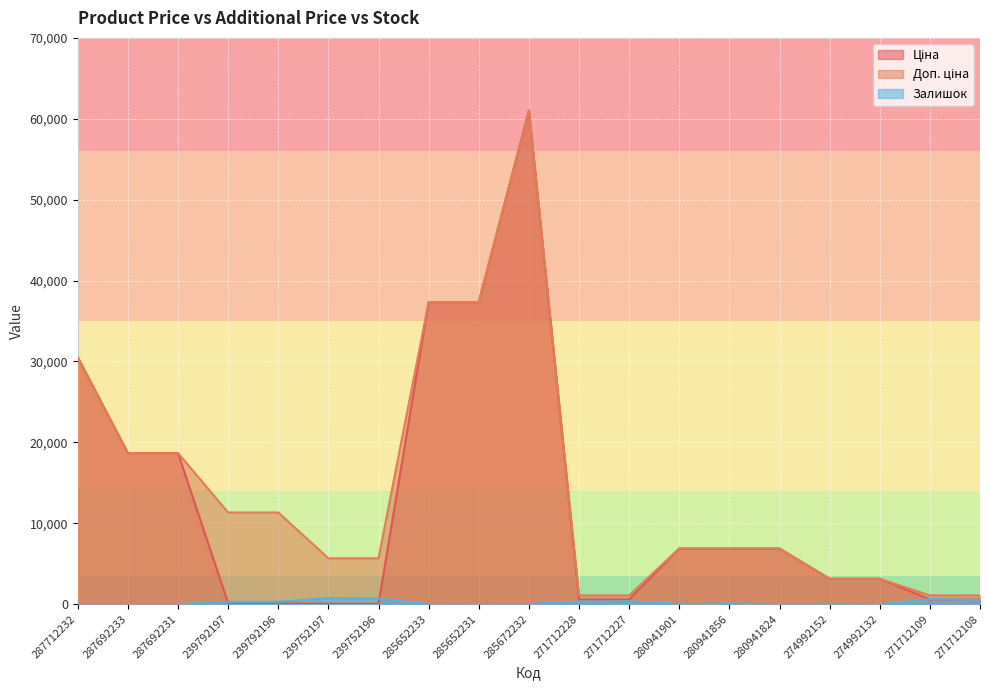

What is the label of the 7th point from the right?

280941901